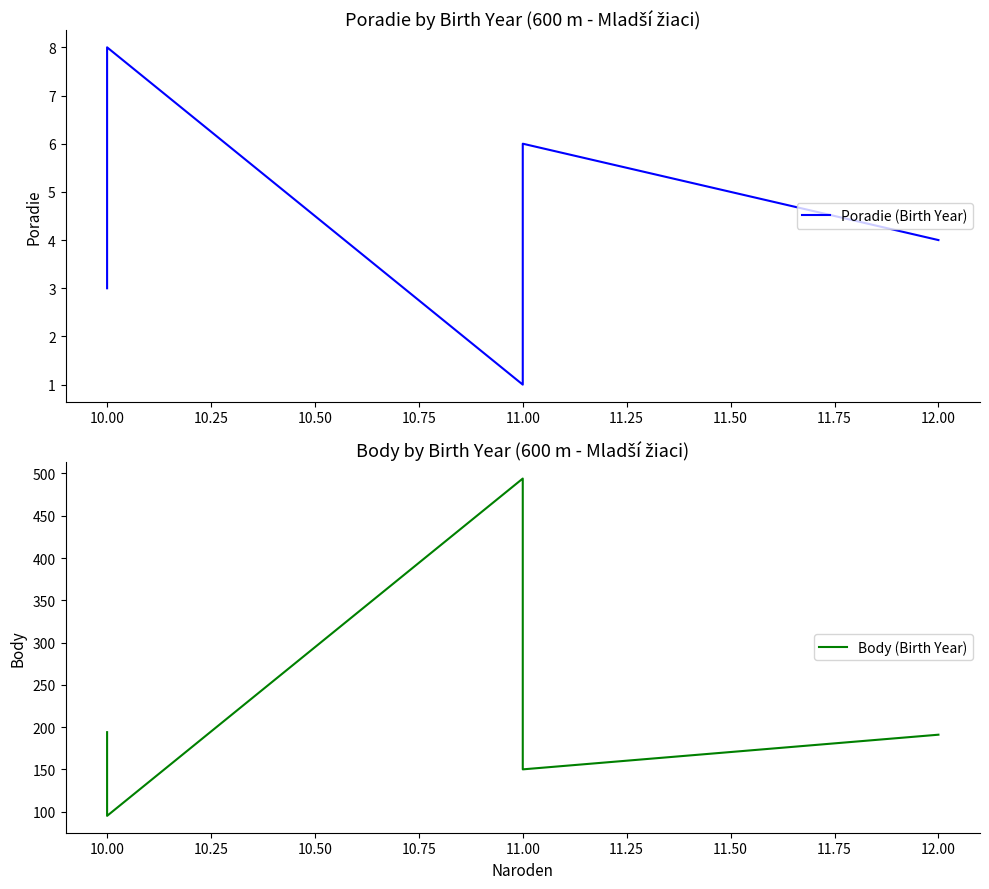

How many lines are shown in the chart?

2